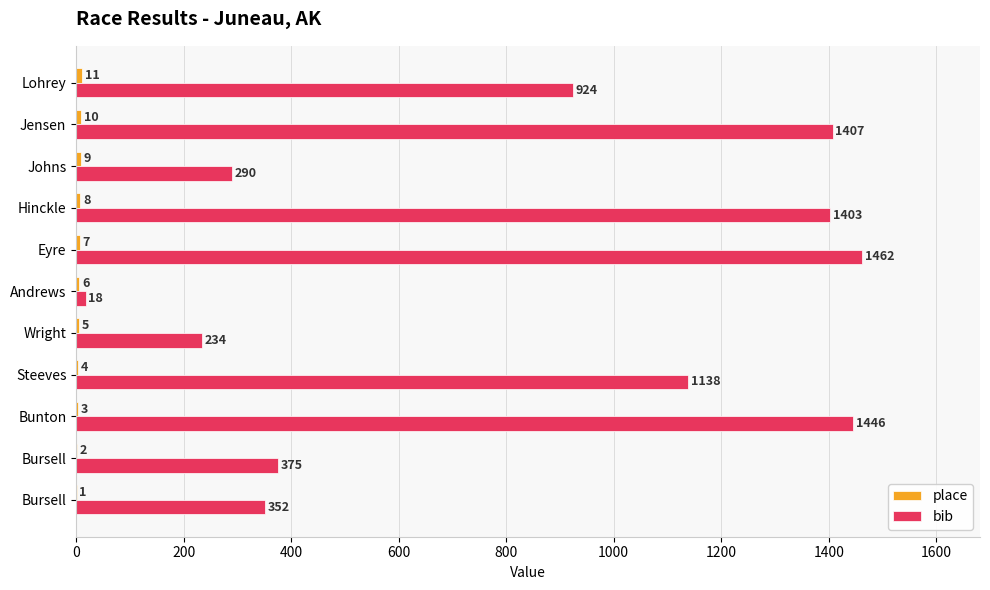

Count the number of data series in this chart.

2